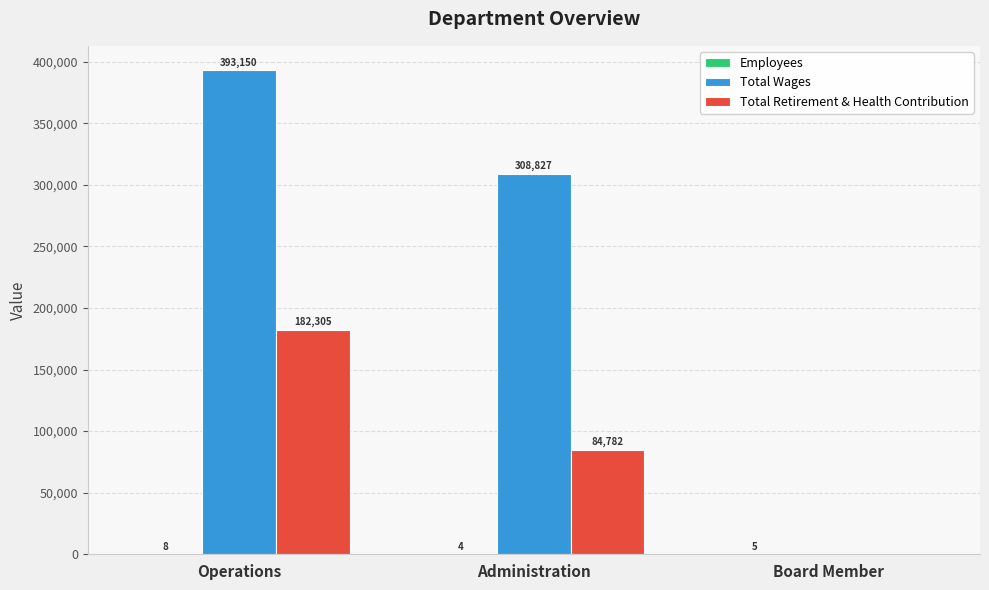

What is the total value across all series at Board Member?

5